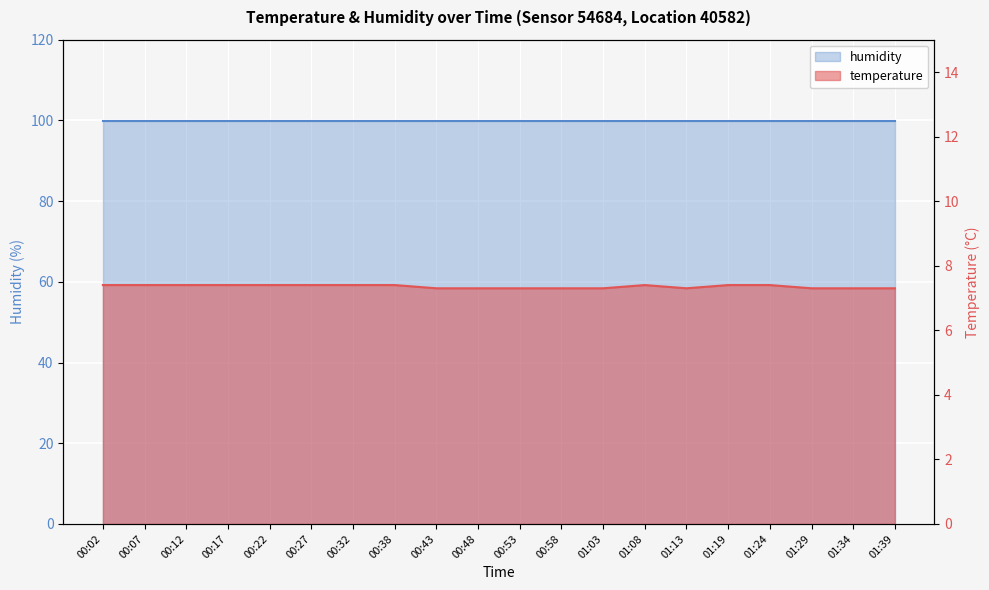

The chart shows a value of 7.4 at 00:07. True or false?

True